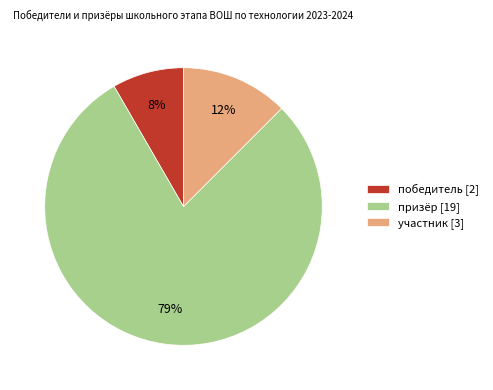

What is the smallest slice in the pie chart?

победитель